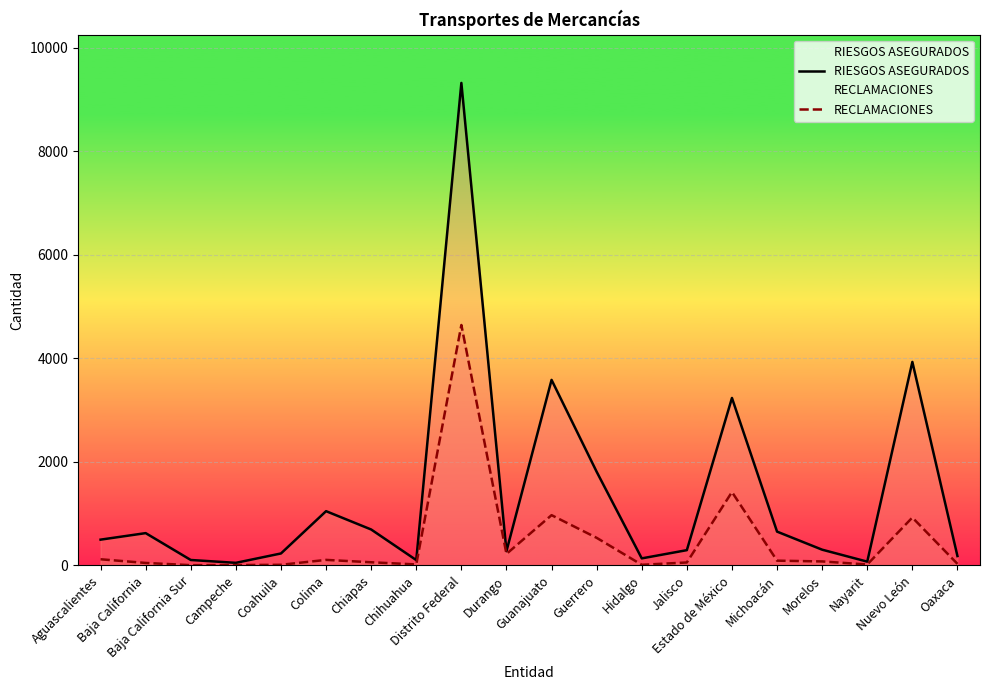

List the series in order of their peak value, highest first.

RIESGOS ASEGURADOS, RECLAMACIONES